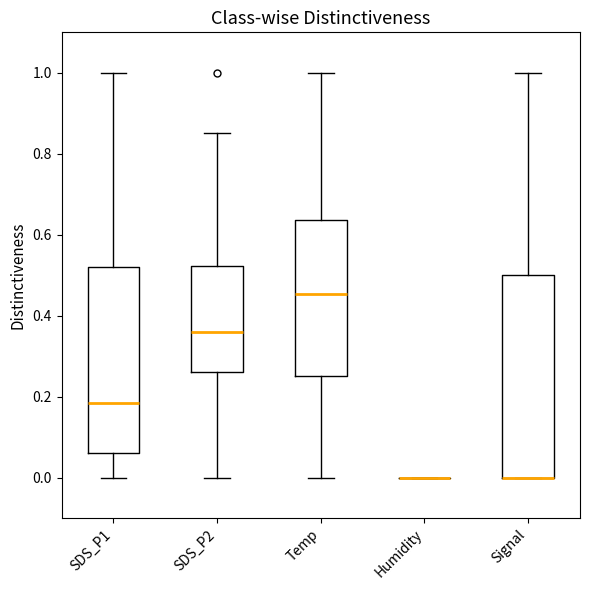

Which box is the tallest, from its lower edge to its upper edge?

Signal